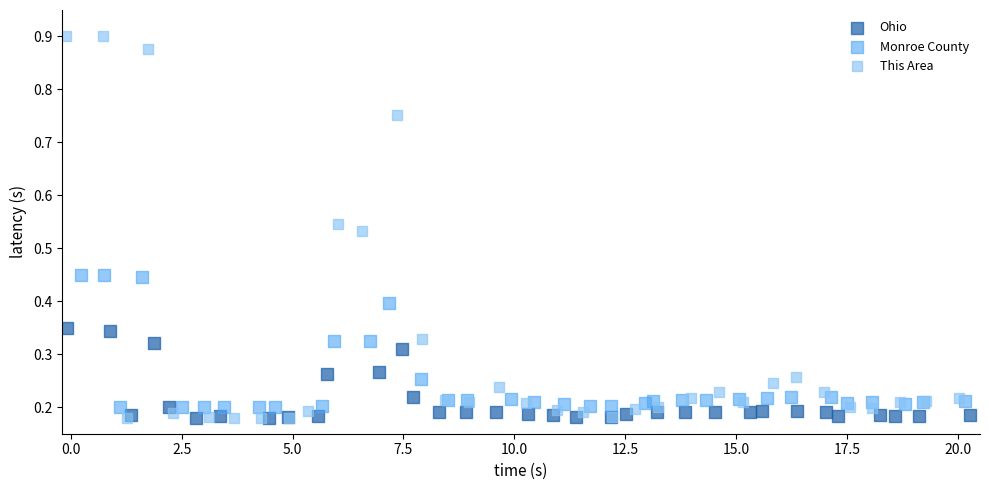

Which series contains the highest Y value?

This Area